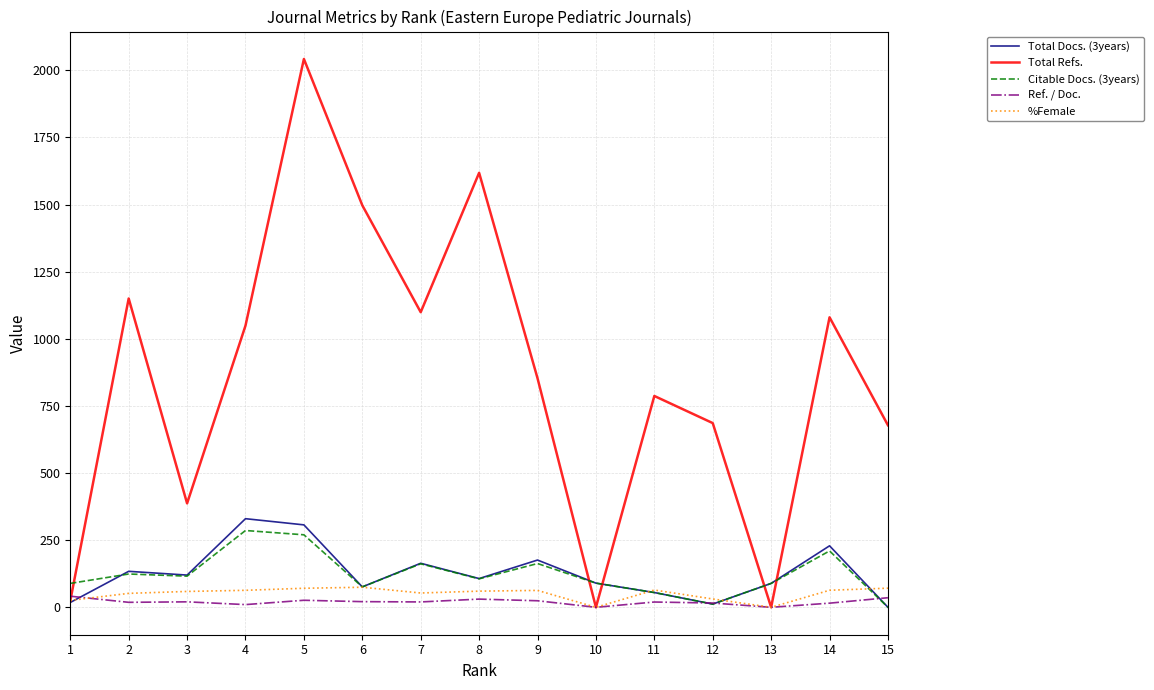

What is the maximum value shown in the chart?

2042.0